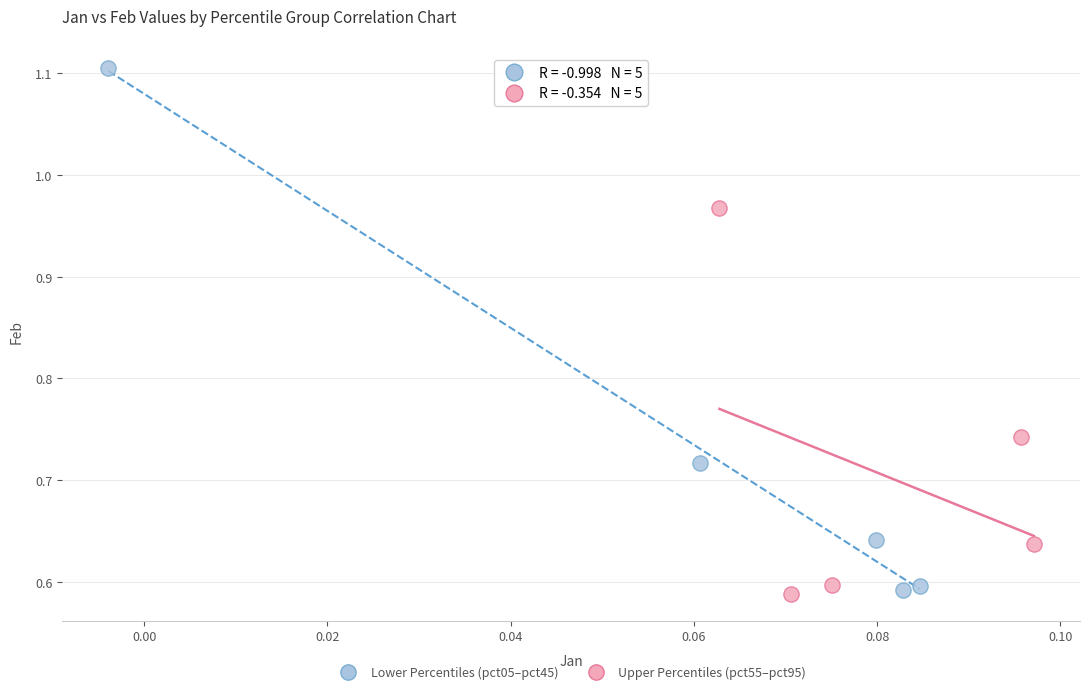

What are all the series names shown in the legend?

Lower Percentiles (pct05–pct45), Upper Percentiles (pct55–pct95)